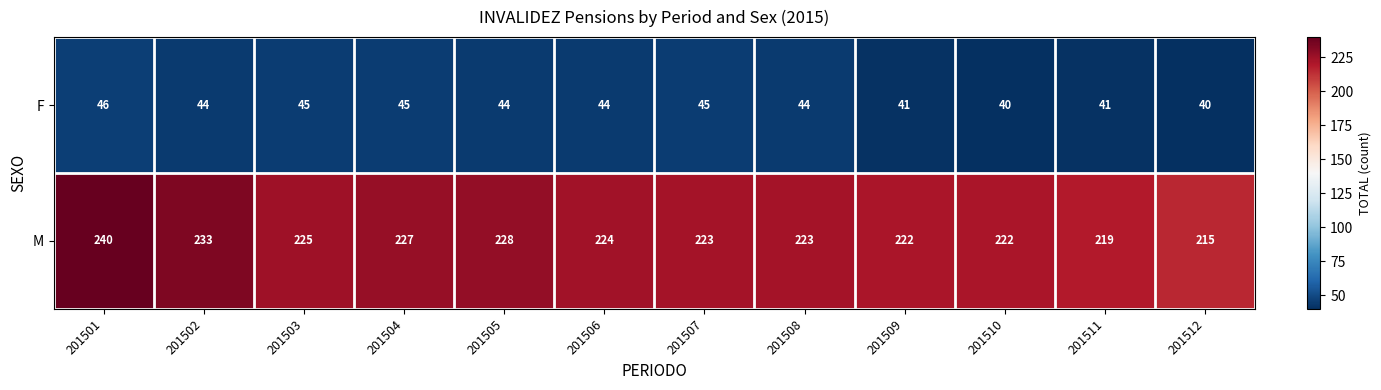

Rank the series by their maximum value, from lowest to highest.

F, M